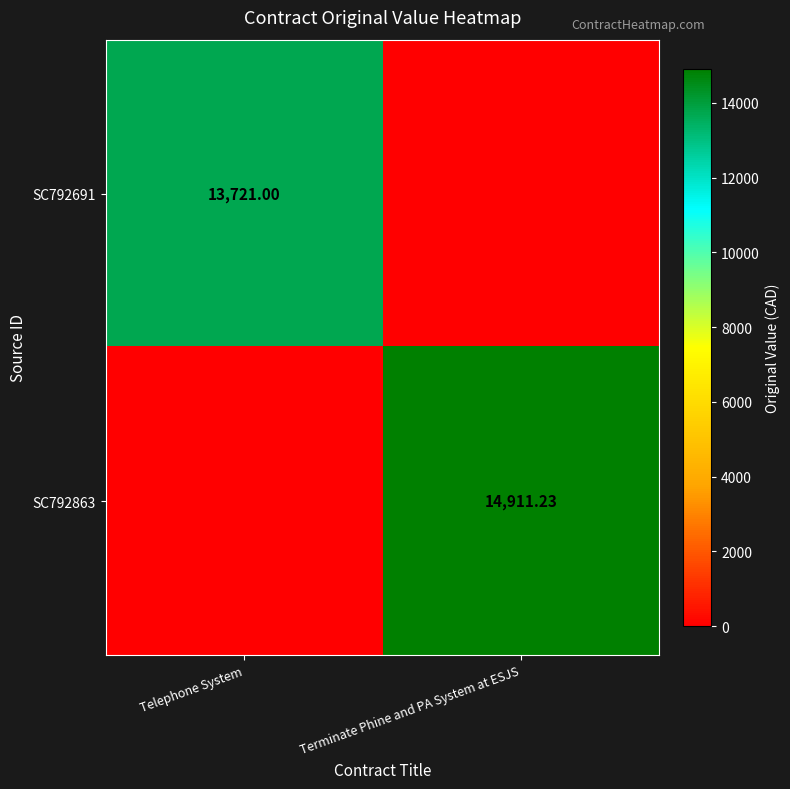

At which category is the sum across all series the highest?

Terminate Phine and PA System at ESJS